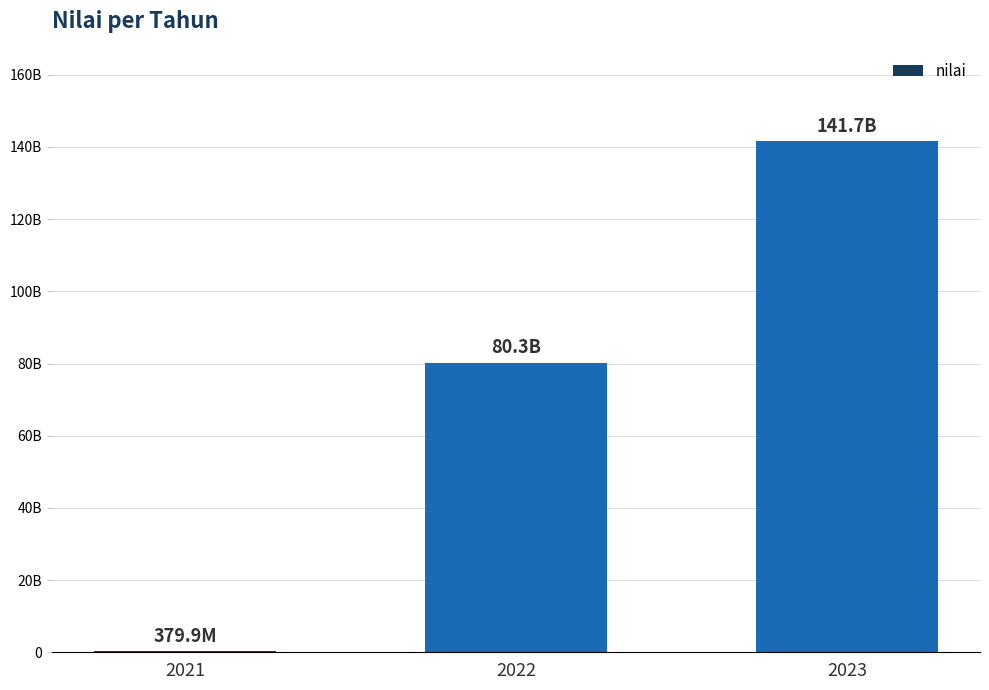

Reading left to right, transcribe all the data shown in this chart.

2021=379909684	2022=80267062103	2023=141684313056